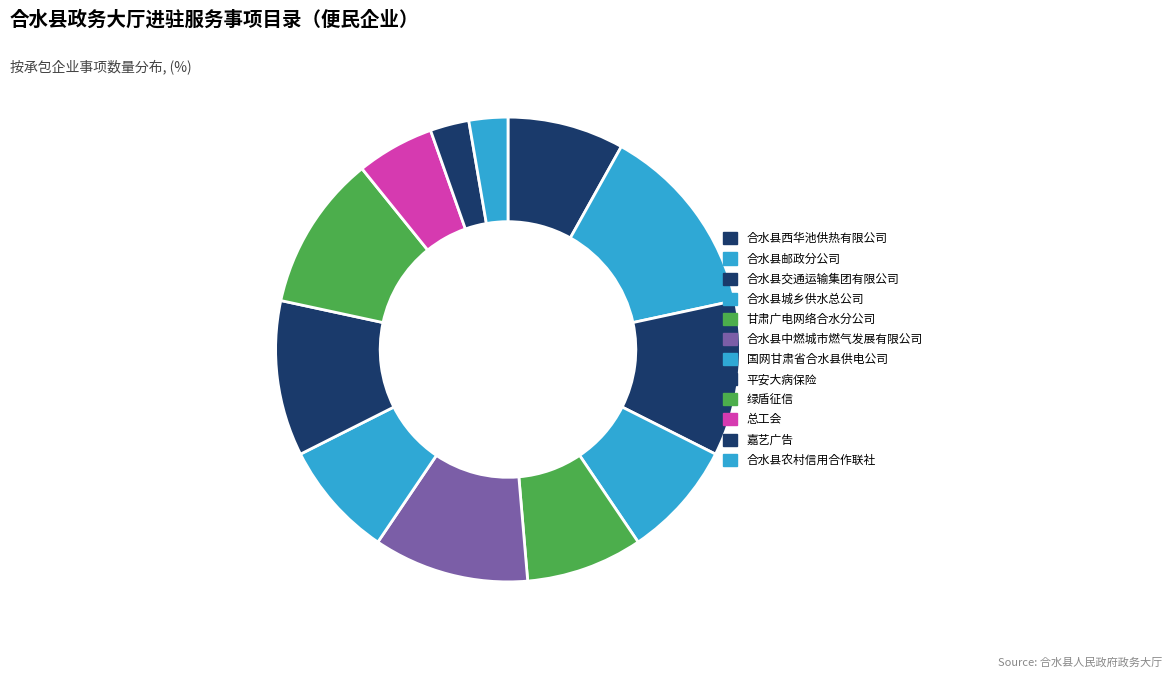

How many segments does this pie chart have?

12